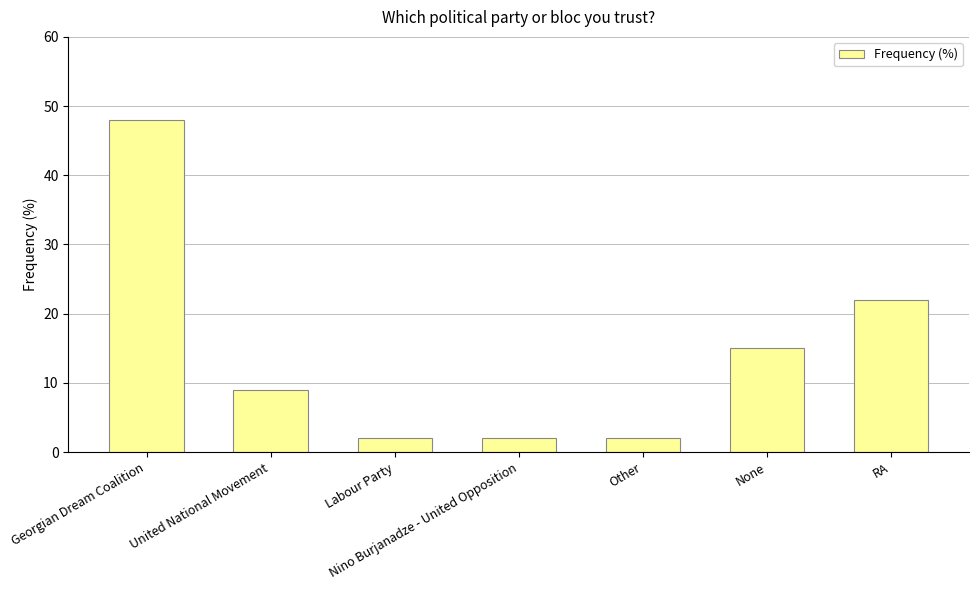

What position from the right is Labour Party?

5